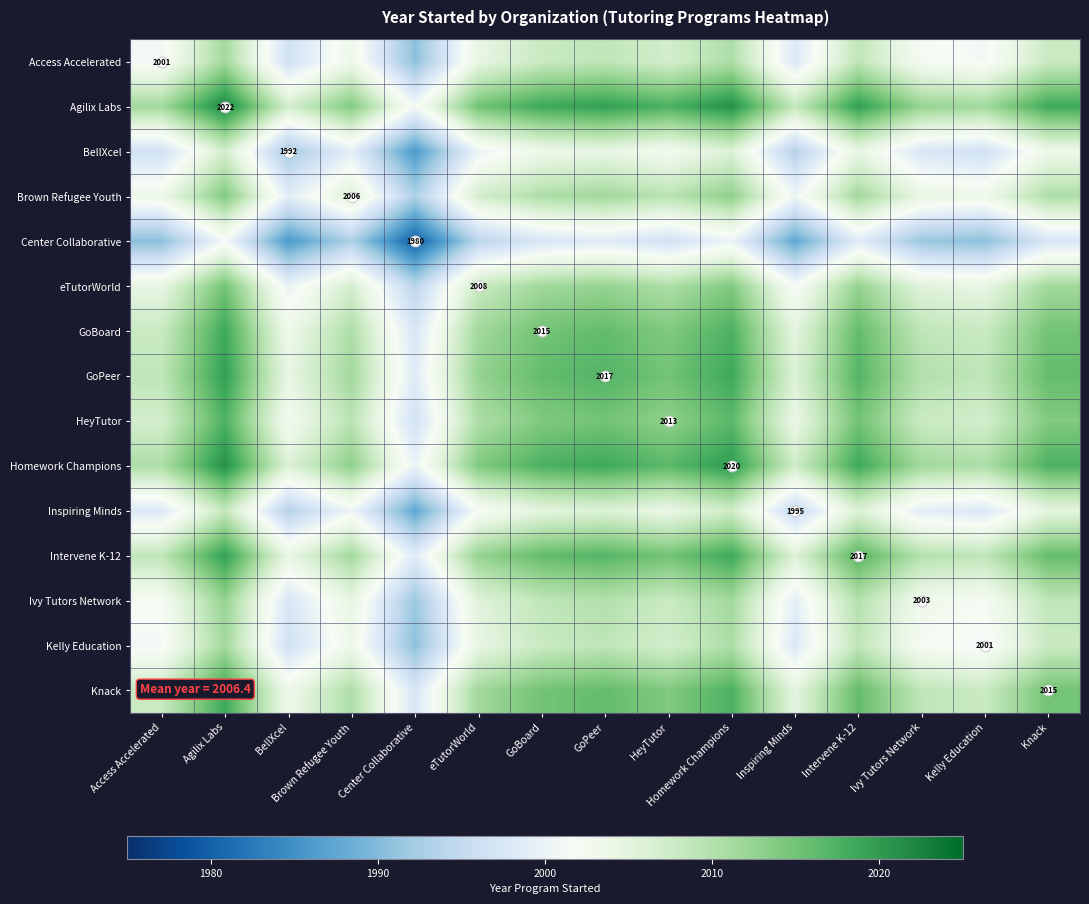

At which label does GoPeer reach its peak?

Agilix Labs